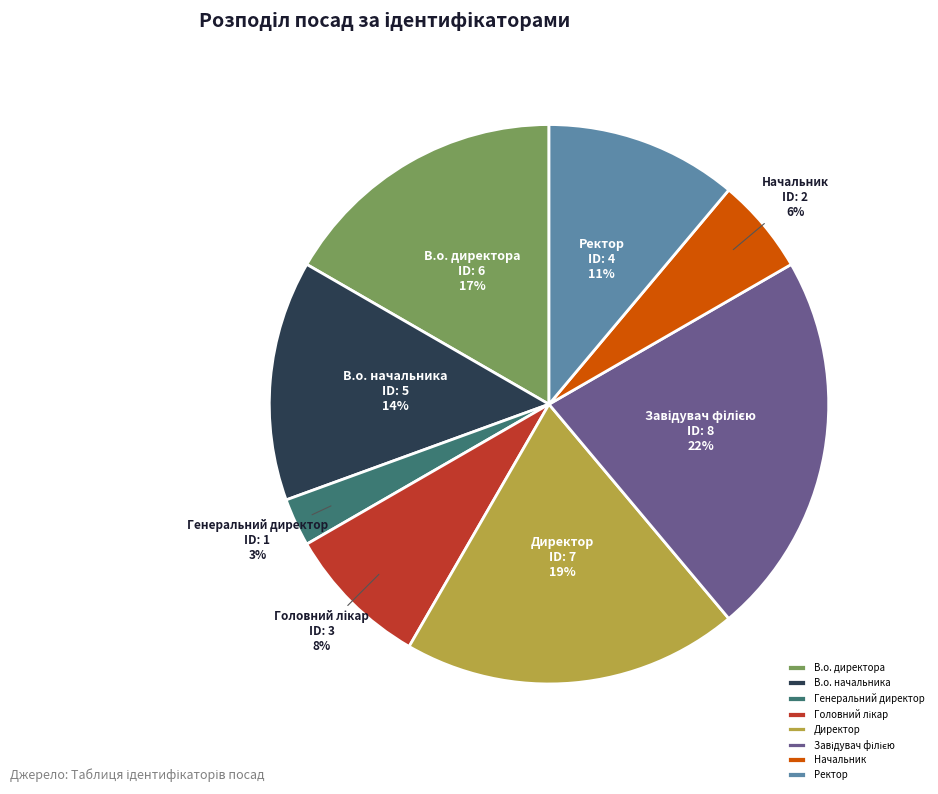

Does any single category account for the majority?

No